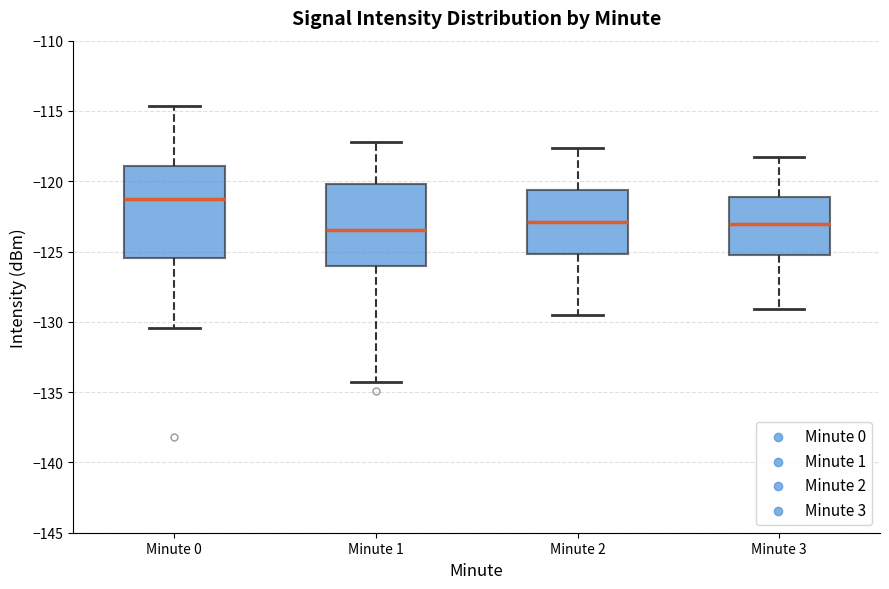

Reading left to right, read every box against the y-axis: the position of its median line, the range the box covers, and the ends of its whiskers. The values are not printed on the chart, so give them approximately, as read against the axis.

Minute 0: median -121.0, box -125.5 to -119.0, whiskers -130.5 to -114.5
Minute 1: median -123.5, box -126.0 to -120.0, whiskers -134.5 to -117.0
Minute 2: median -123.0, box -125.0 to -120.5, whiskers -129.5 to -117.5
Minute 3: median -123.0, box -125.0 to -121.0, whiskers -129.0 to -118.5